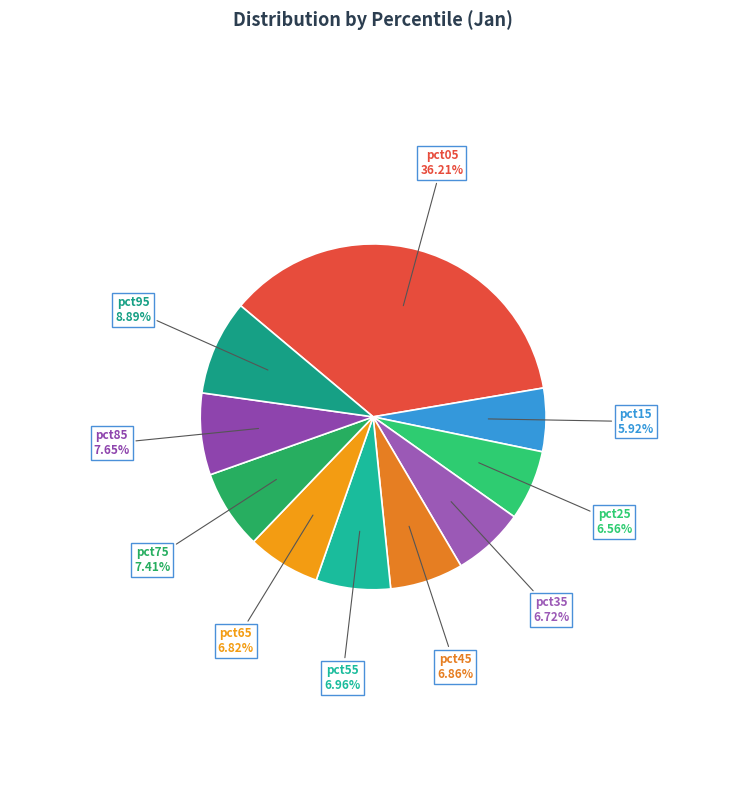

How many segments does this pie chart have?

10